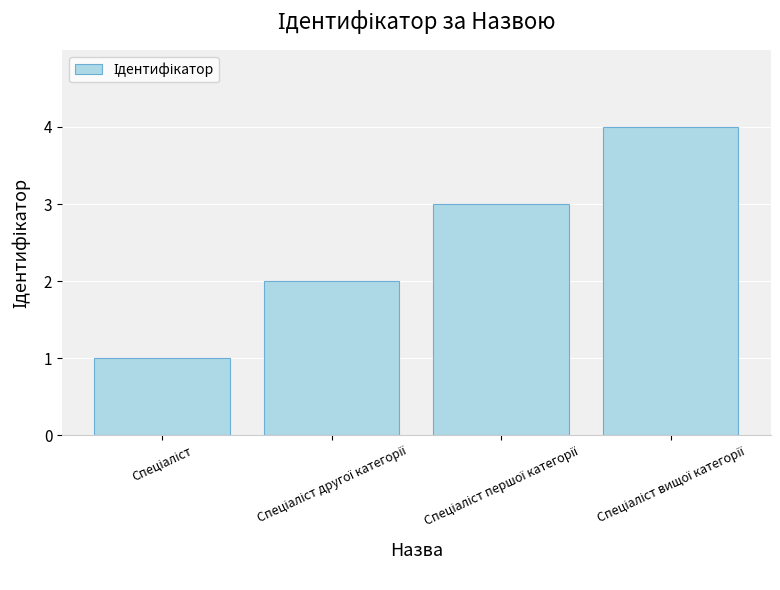

What is the value of the 1st bar from the left?

1